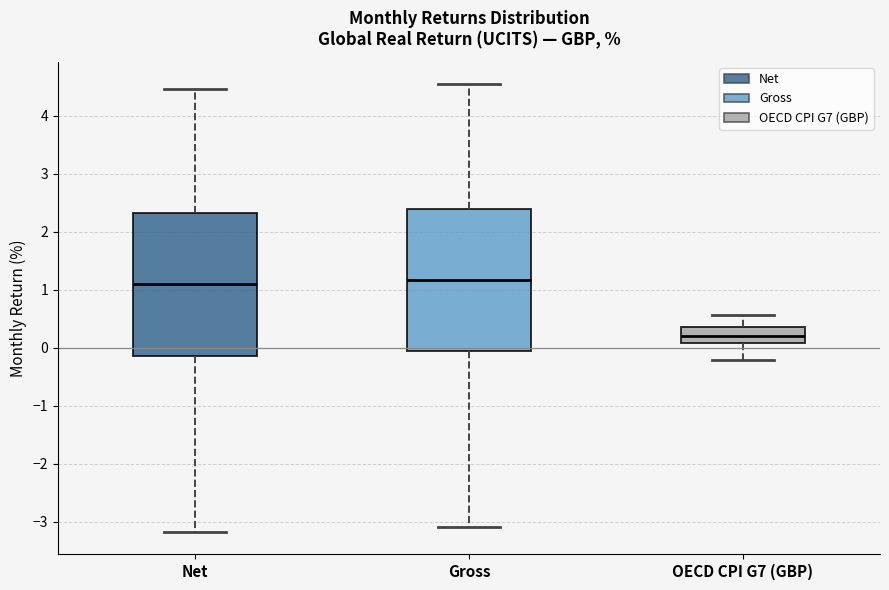

Which box's median line is the lowest?

OECD CPI G7 (GBP)